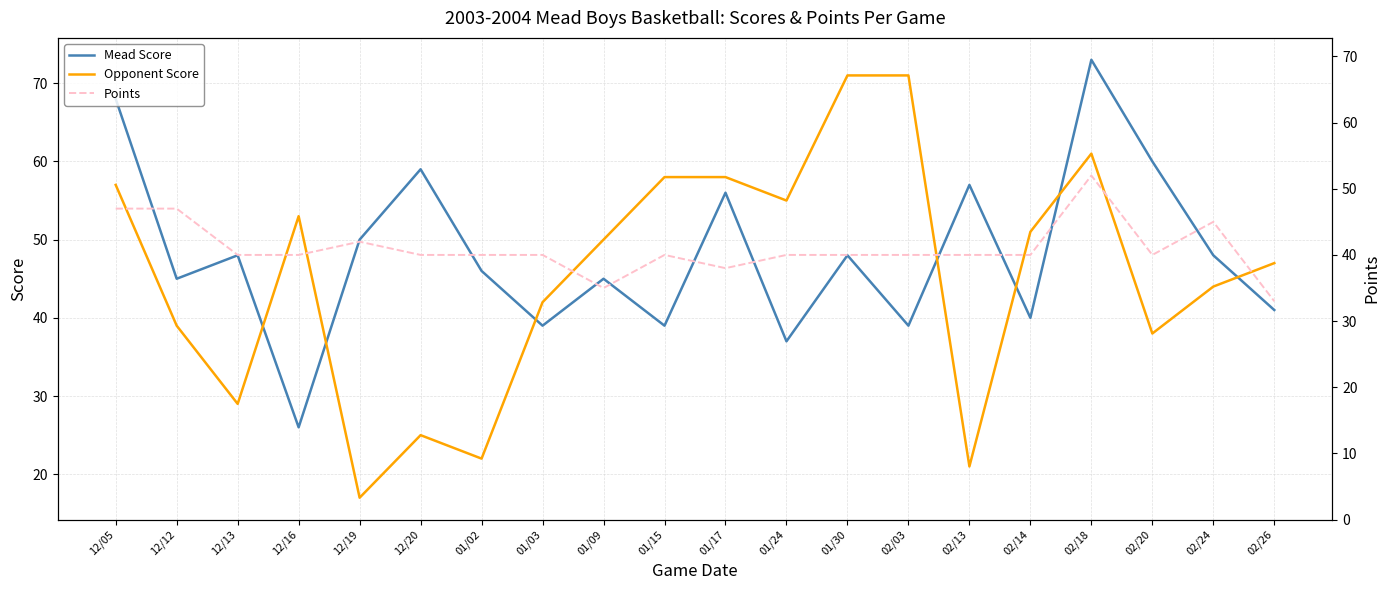

What are all the series names shown in the legend?

Mead Score, Opponent Score, Points